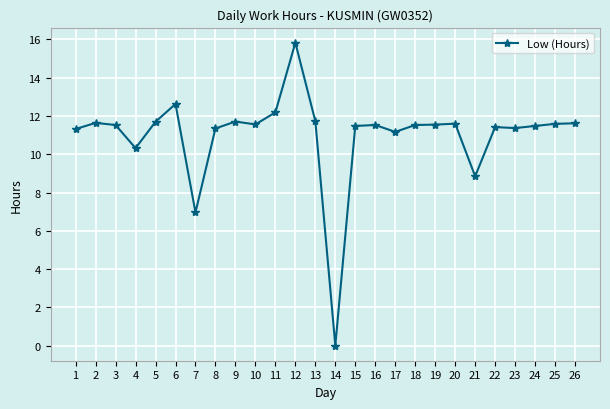

What is the value of the 4th point from the left?

10.3